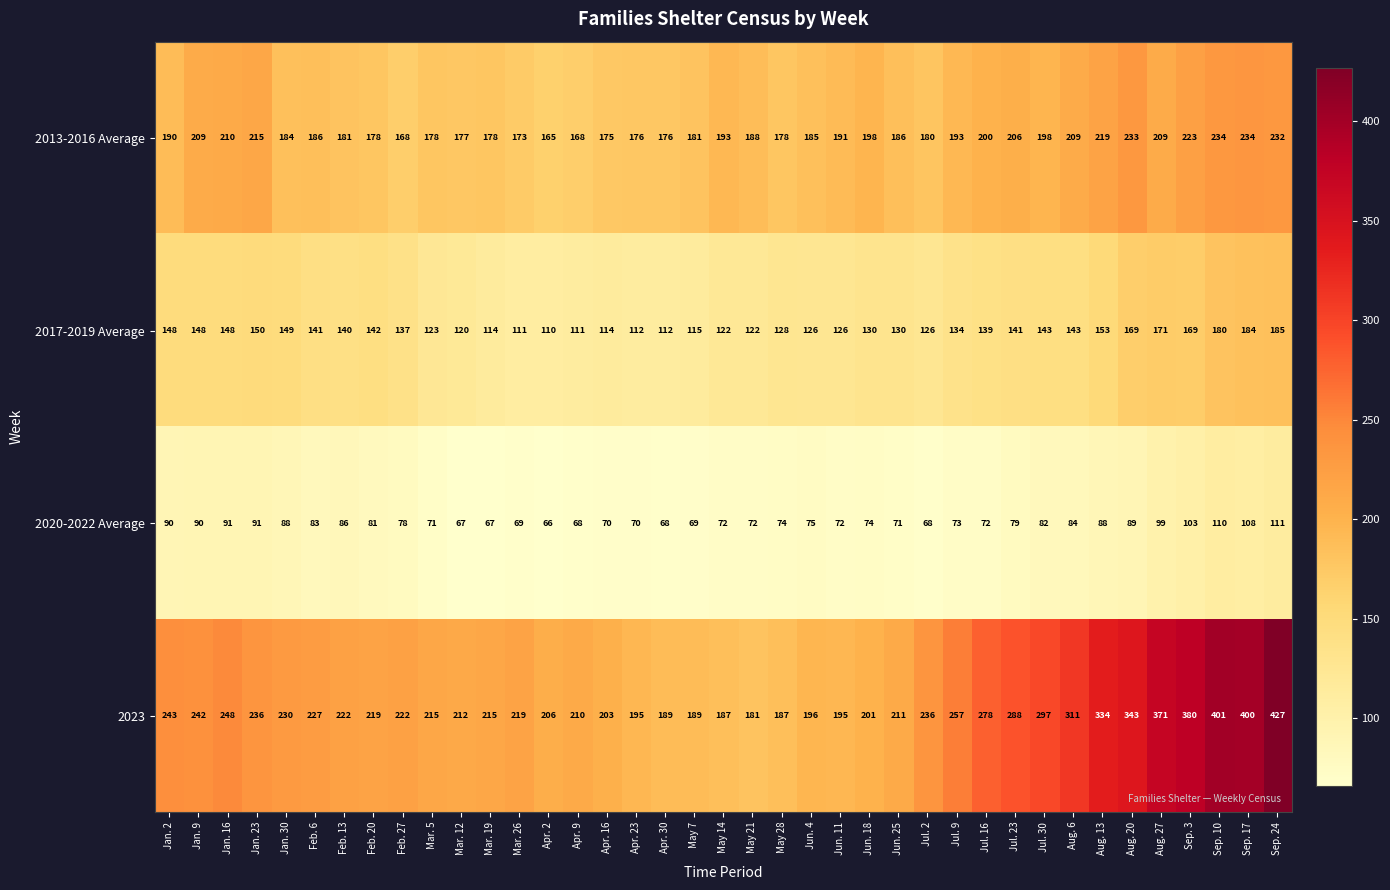

What is the spread (max minus min) of values at Jun. 4?

121